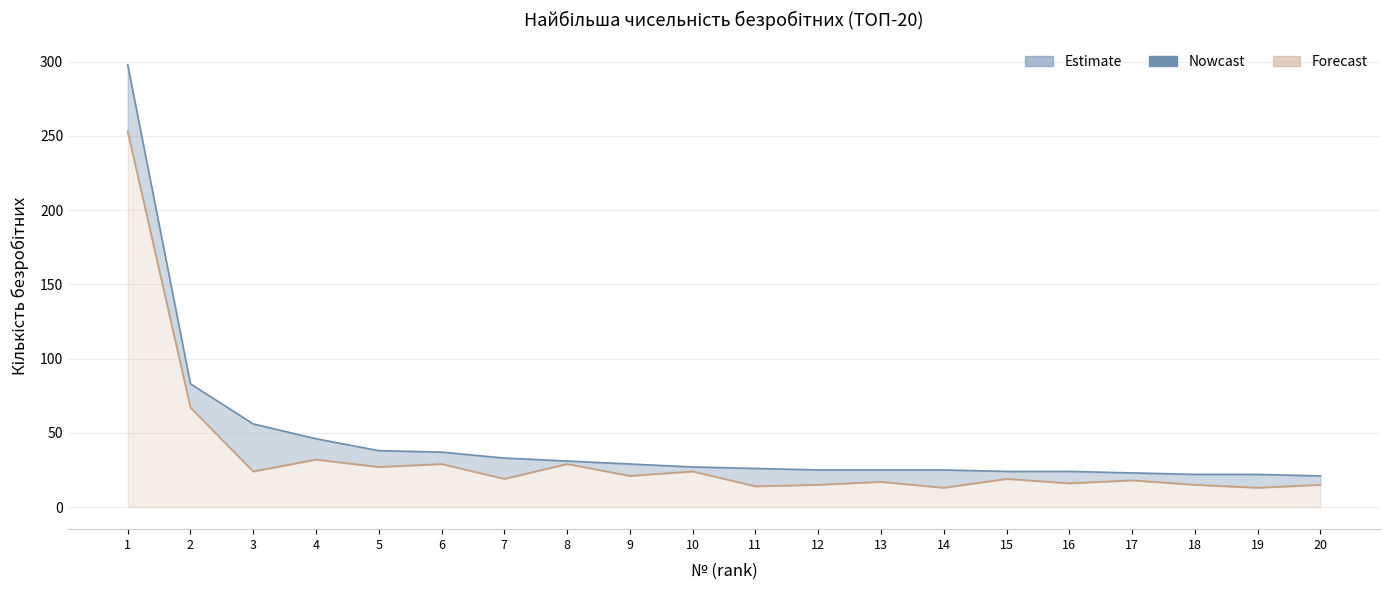

How many series are shown in this chart?

2